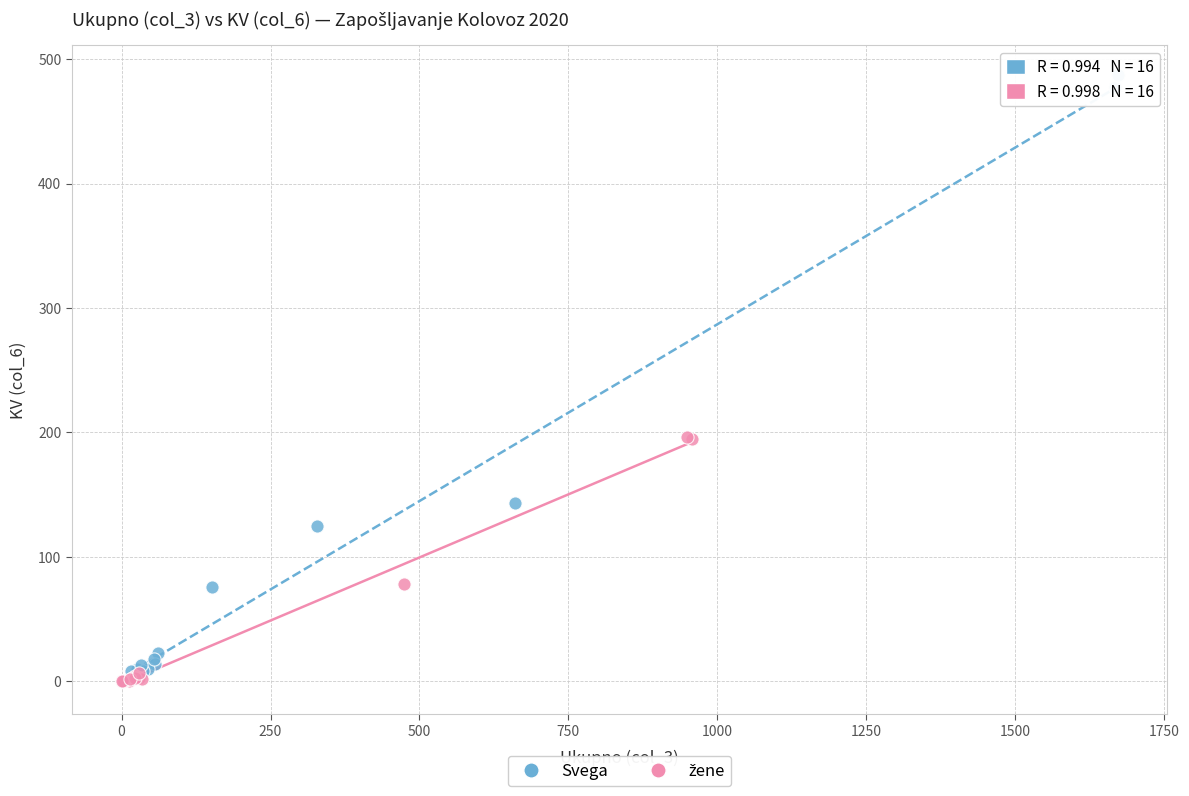

Which series contains the highest Y value?

Svega